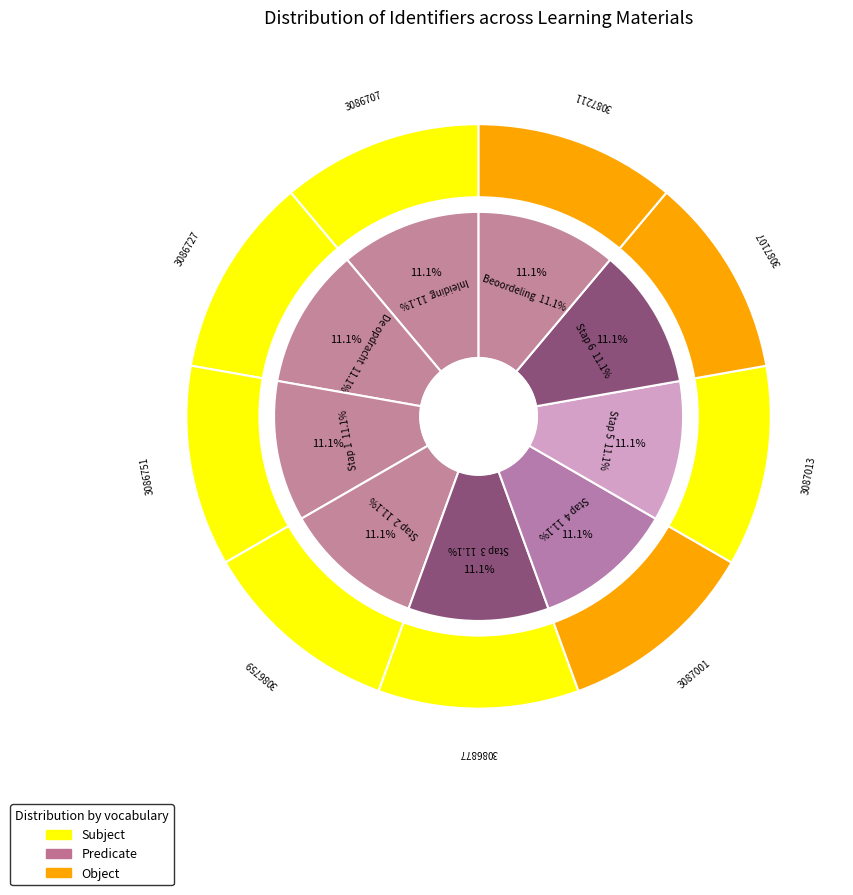

What is the change in value from De opdracht to Beoordeling?

+484